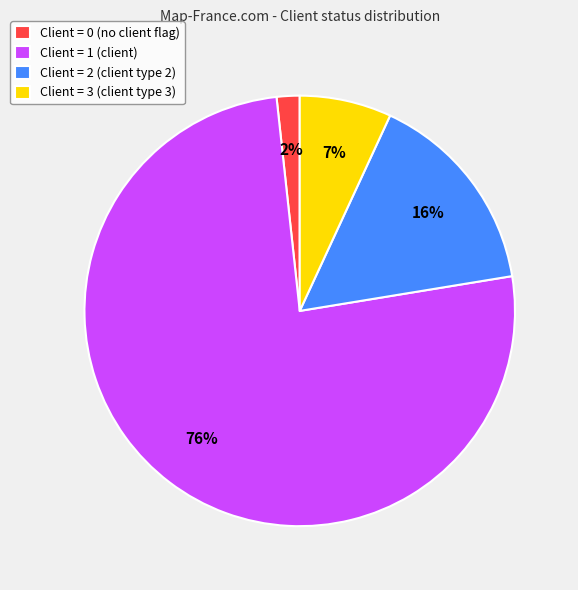

Between Client = 3 (client type 3) and Client = 0 (no client flag), which is larger?

Client = 3 (client type 3)